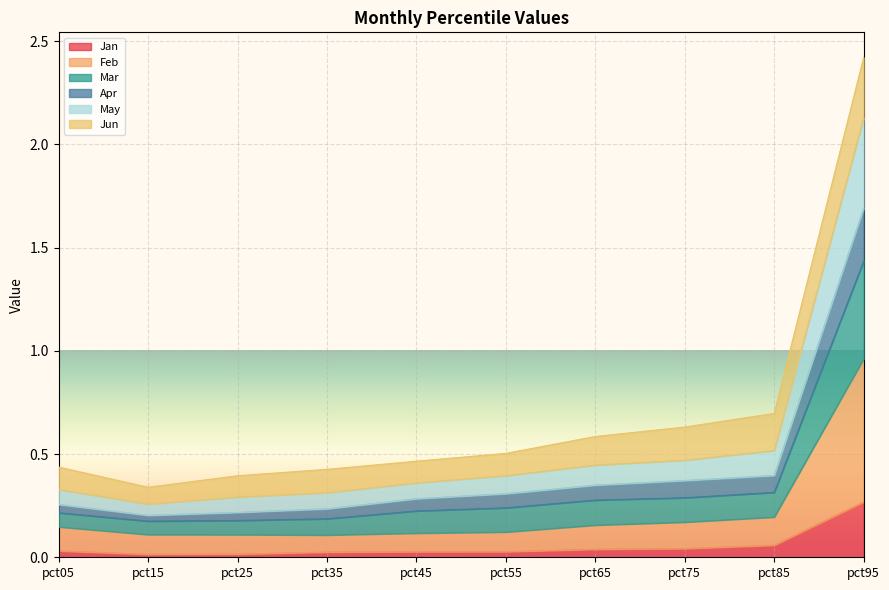

At which category is the sum across all series the highest?

pct95